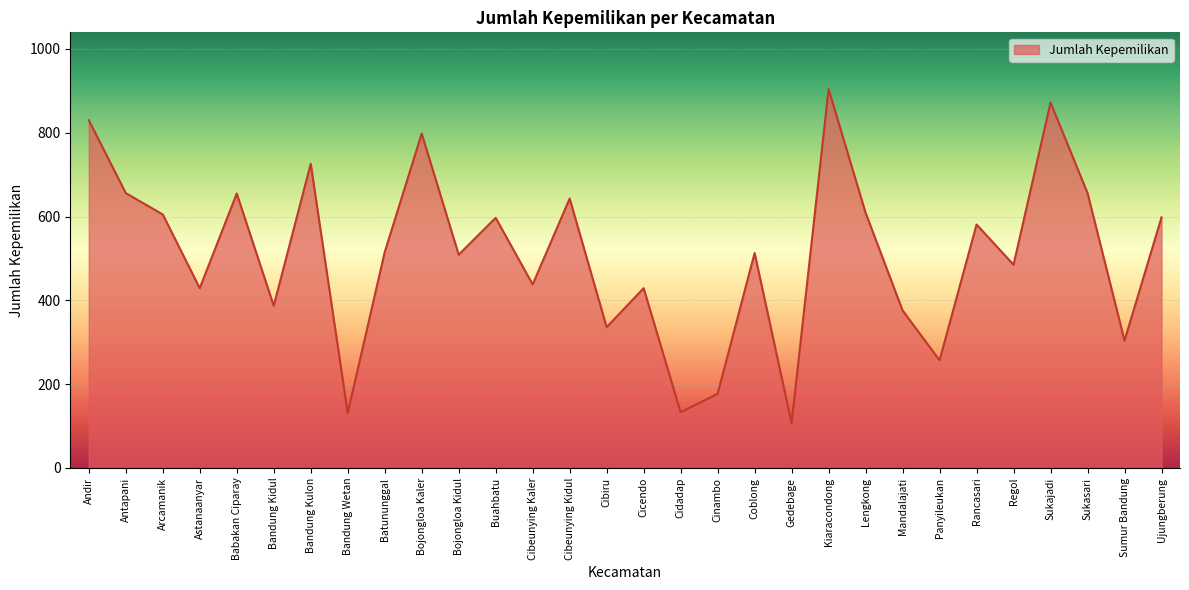

Which category has the highest value across all series?

Kiaracondong